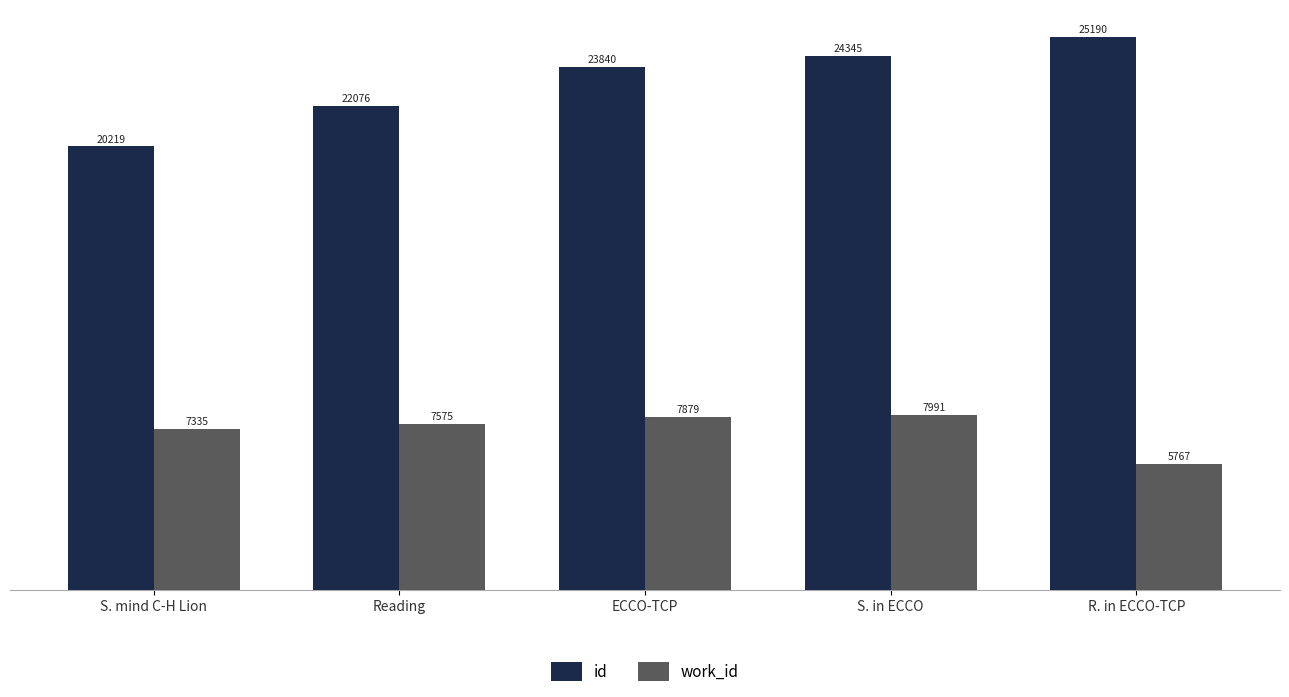

Reading right to left, extract all data points from this chart.

id: 25190	24345	23840	22076	20219
work_id: 5767	7991	7879	7575	7335